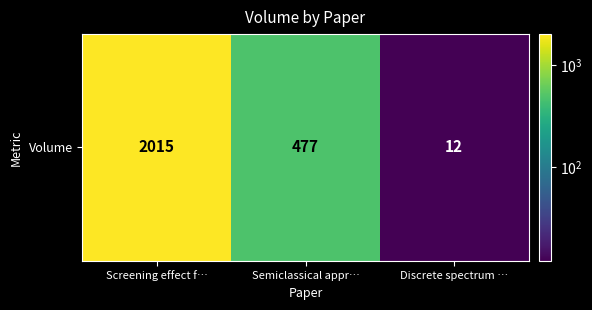

List the labels in order of value, smallest first.

Discrete spectrum …, Semiclassical appr…, Screening effect f…